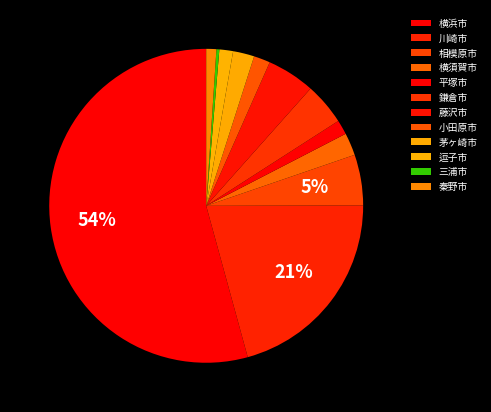

Which slice is the smallest?

三浦市